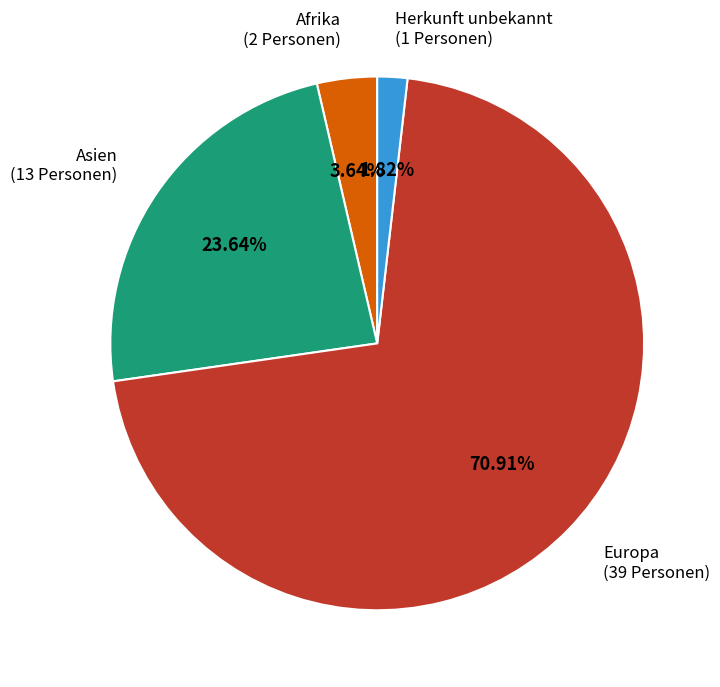

What is the majority slice?

Europa